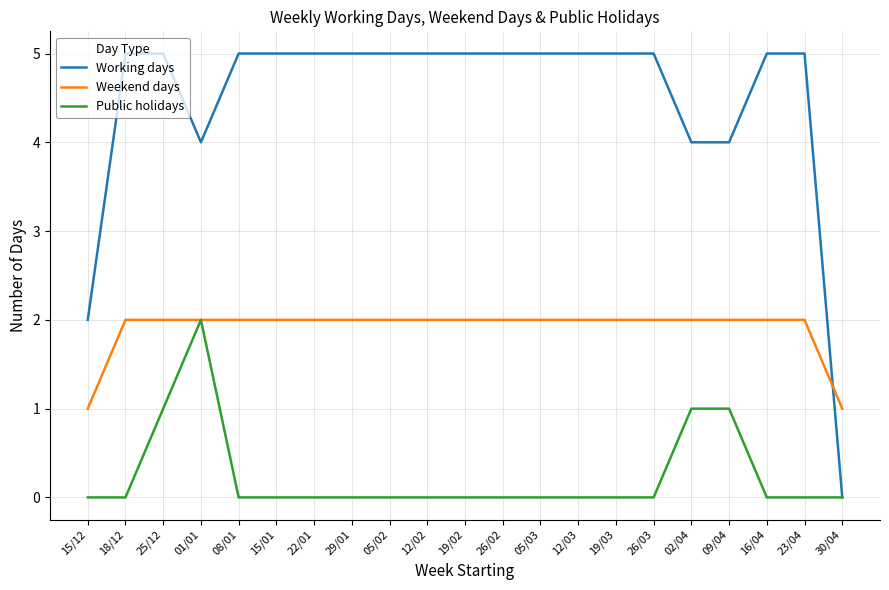

Count the number of categories in the chart.

21